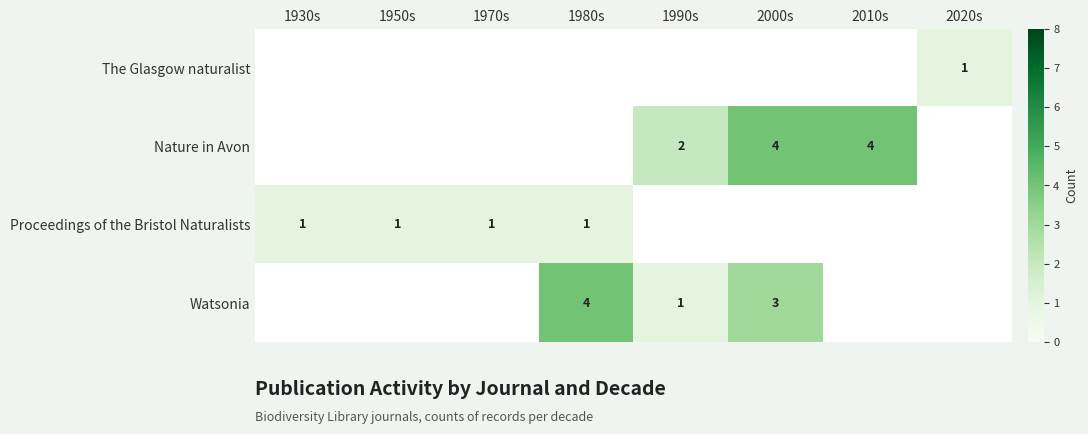

Is it true that Proceedings of the Bristol Naturalists equals 1 at 1930s?

True